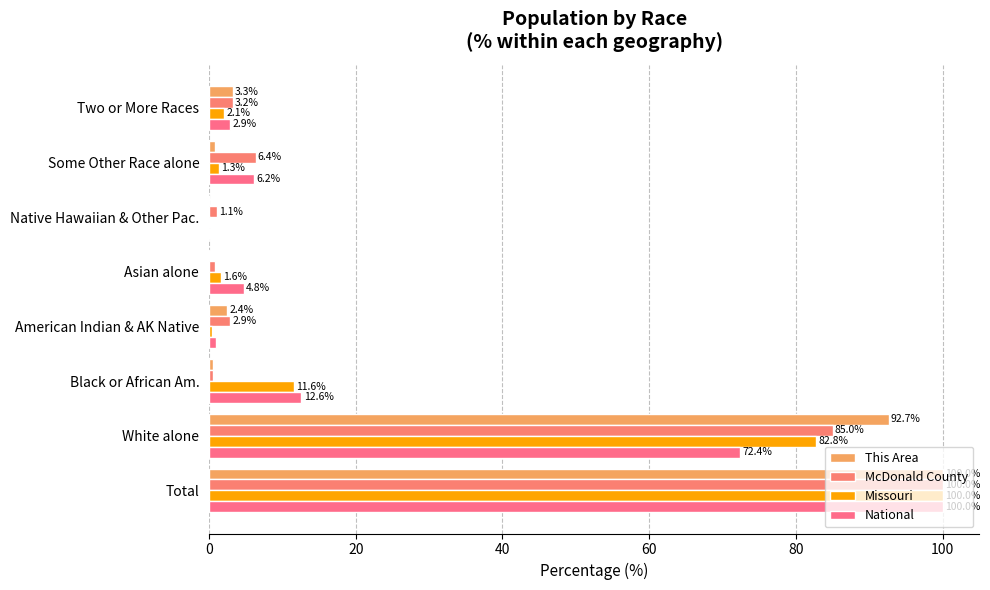

How many categories are shown in the chart?

8